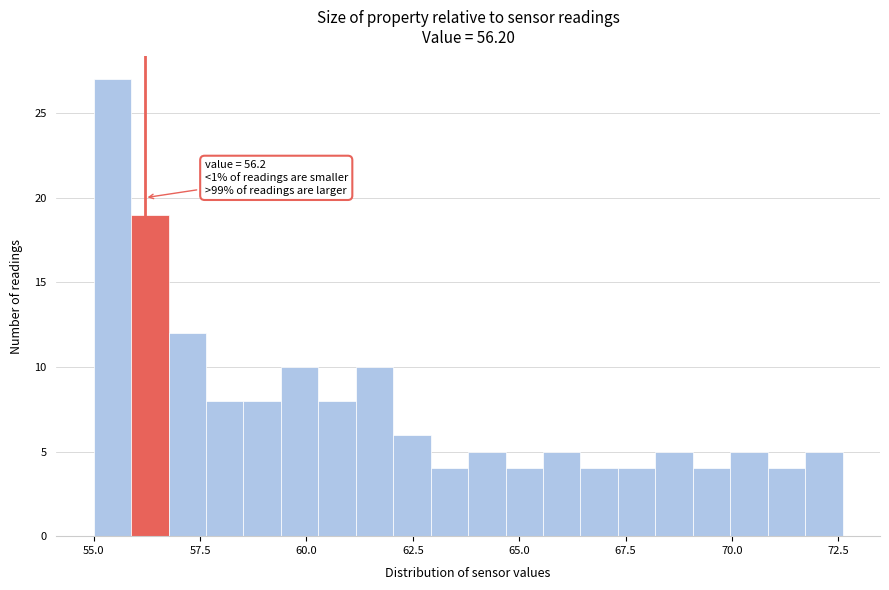

Around what value on the x-axis is the tallest bar? Give the approximate position of its centre, as read against the axis.

55.5